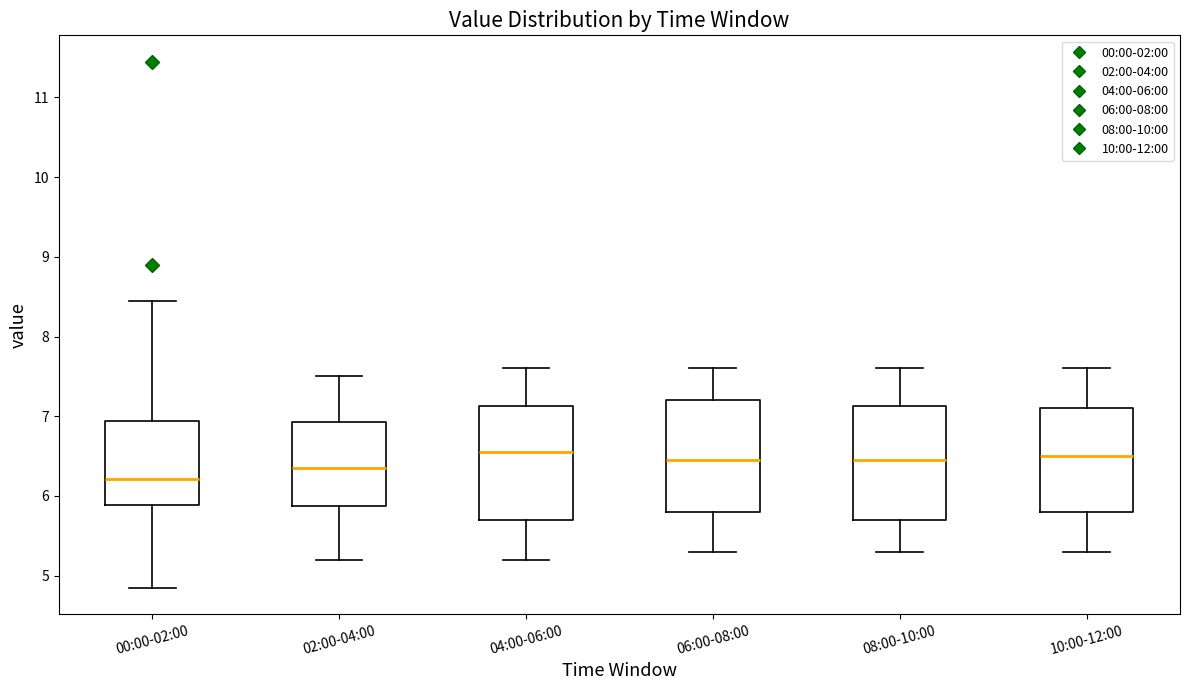

Where does the upper whisker of the box for 06:00-08:00 end on the y-axis? The values are not printed on the chart, so give them approximately, as read against the axis.

7.6